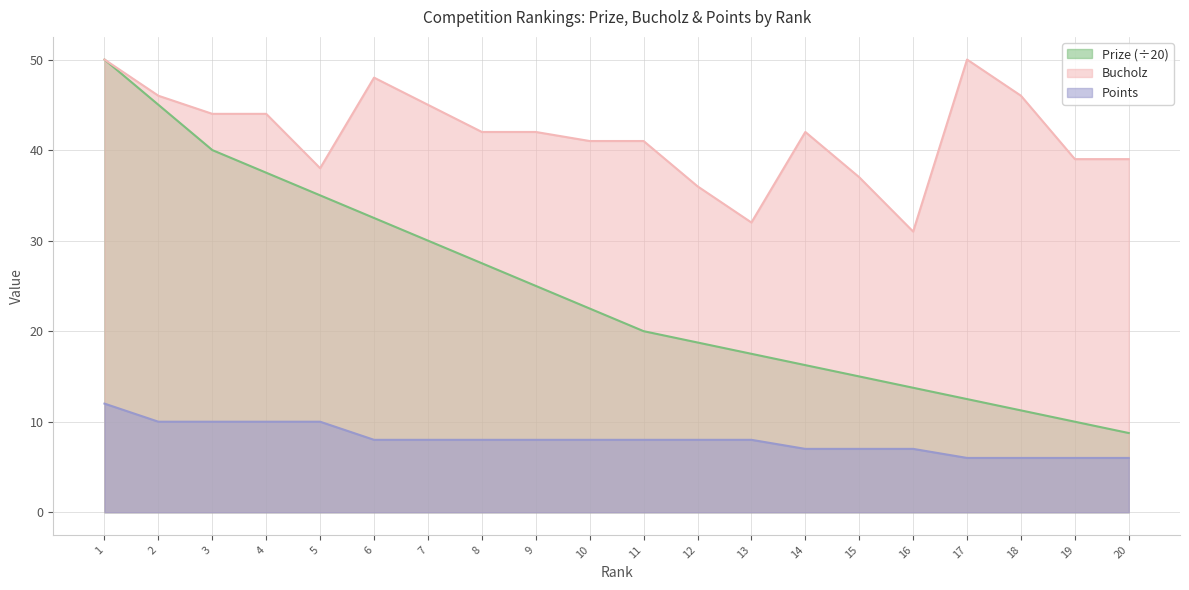

Which series has the widest spread of values?

Prize (÷20)